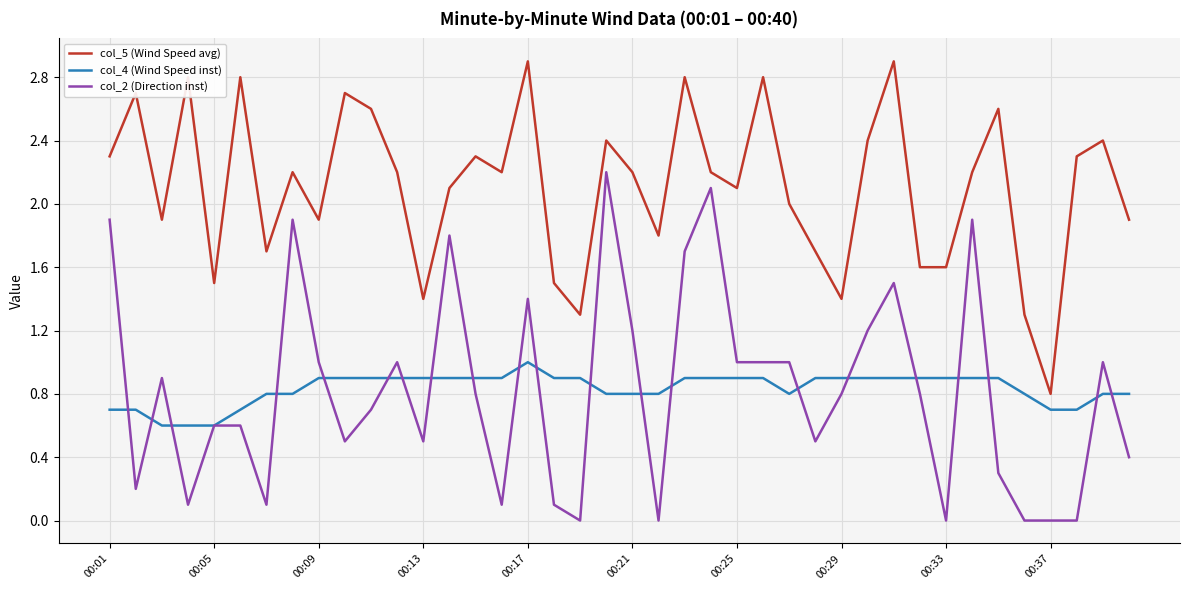

List the series in order of their peak value, highest first.

col_5 (Wind Speed avg), col_2 (Direction inst), col_4 (Wind Speed inst)